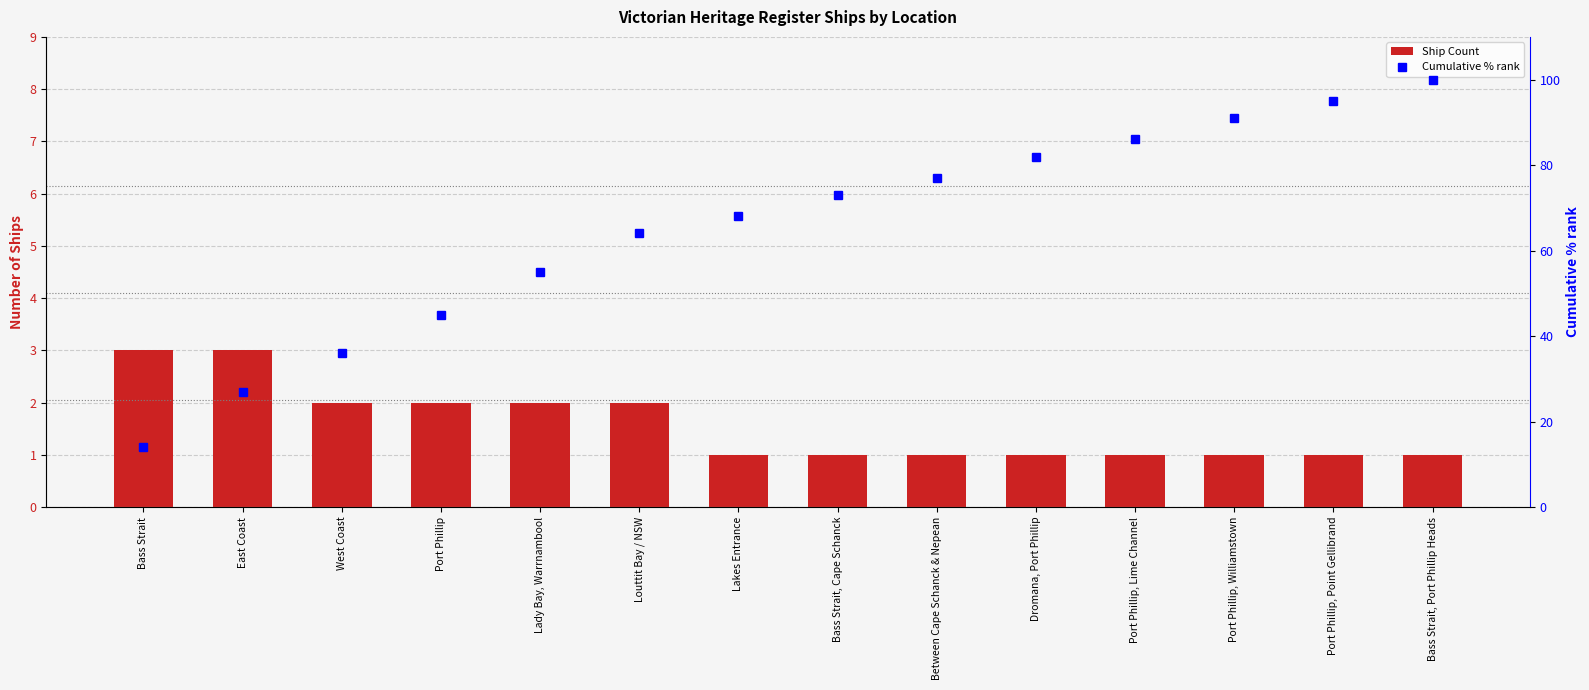

Are the bars horizontal?

No